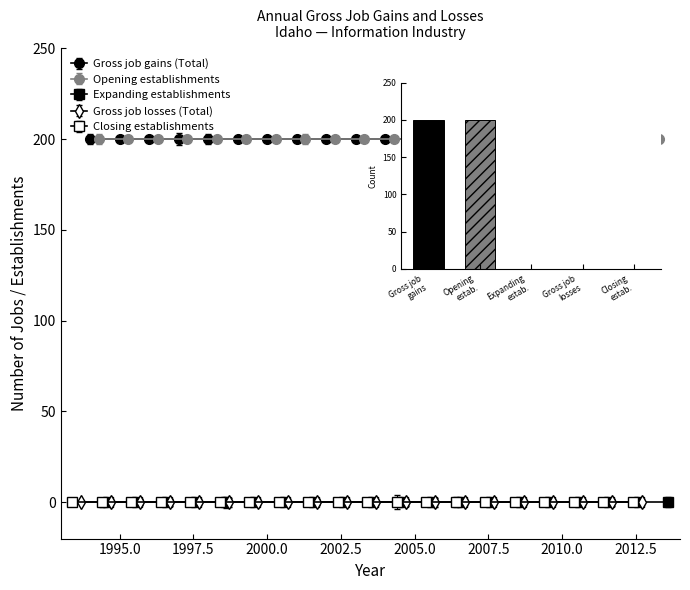

What is the minimum value for Gross job gains (Total)?

200